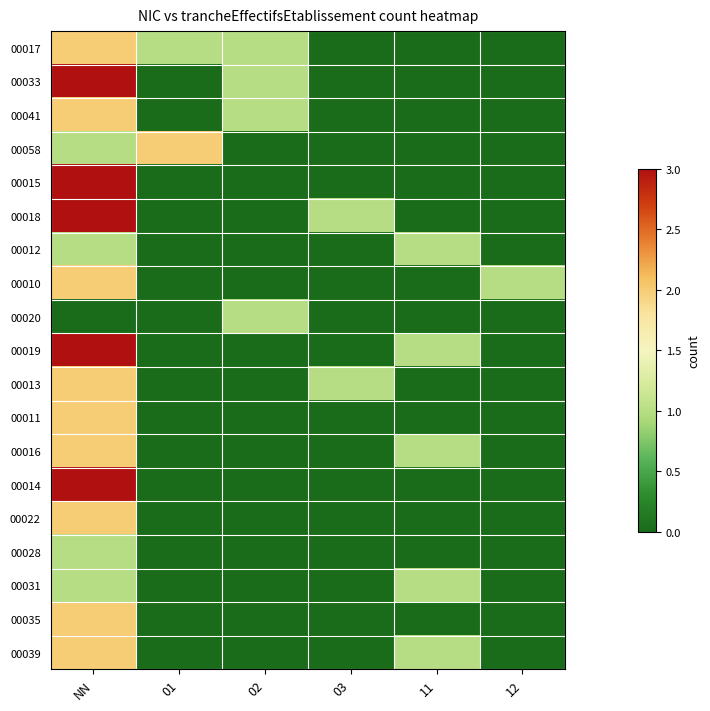

Reading left to right, what are all the values shown in this chart?

00017: NN=2	01=1	02=1	03=0	11=0	12=0
00033: NN=3	01=0	02=1	03=0	11=0	12=0
00041: NN=2	01=0	02=1	03=0	11=0	12=0
00058: NN=1	01=2	02=0	03=0	11=0	12=0
00015: NN=3	01=0	02=0	03=0	11=0	12=0
00018: NN=3	01=0	02=0	03=1	11=0	12=0
00012: NN=1	01=0	02=0	03=0	11=1	12=0
00010: NN=2	01=0	02=0	03=0	11=0	12=1
00020: NN=0	01=0	02=1	03=0	11=0	12=0
00019: NN=3	01=0	02=0	03=0	11=1	12=0
00013: NN=2	01=0	02=0	03=1	11=0	12=0
00011: NN=2	01=0	02=0	03=0	11=0	12=0
00016: NN=2	01=0	02=0	03=0	11=1	12=0
00014: NN=3	01=0	02=0	03=0	11=0	12=0
00022: NN=2	01=0	02=0	03=0	11=0	12=0
00028: NN=1	01=0	02=0	03=0	11=0	12=0
00031: NN=1	01=0	02=0	03=0	11=1	12=0
00035: NN=2	01=0	02=0	03=0	11=0	12=0
00039: NN=2	01=0	02=0	03=0	11=1	12=0